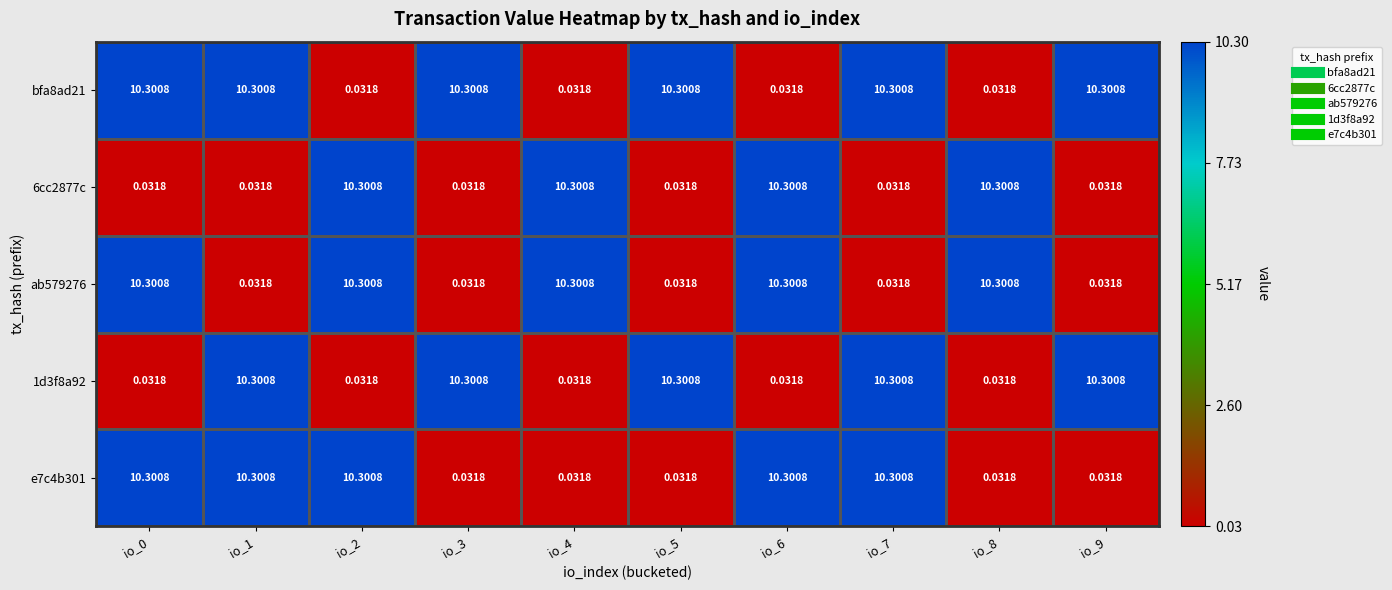

Is the value of ab579276 at io_6 greater than the value of 6cc2877c at io_9?

Yes